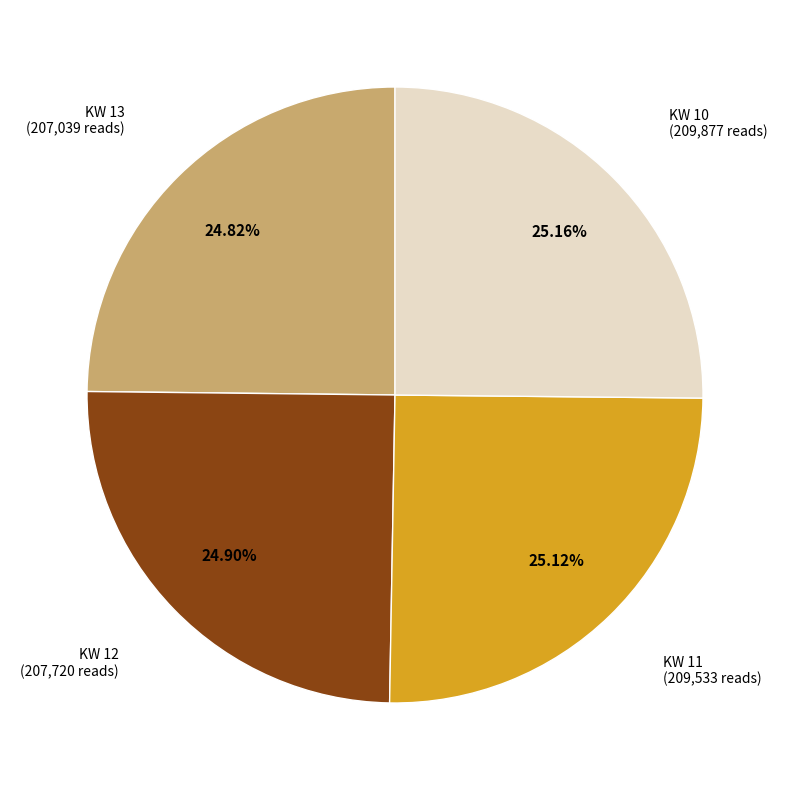

Is the sum of KW 13 and KW 10 greater than half?

No